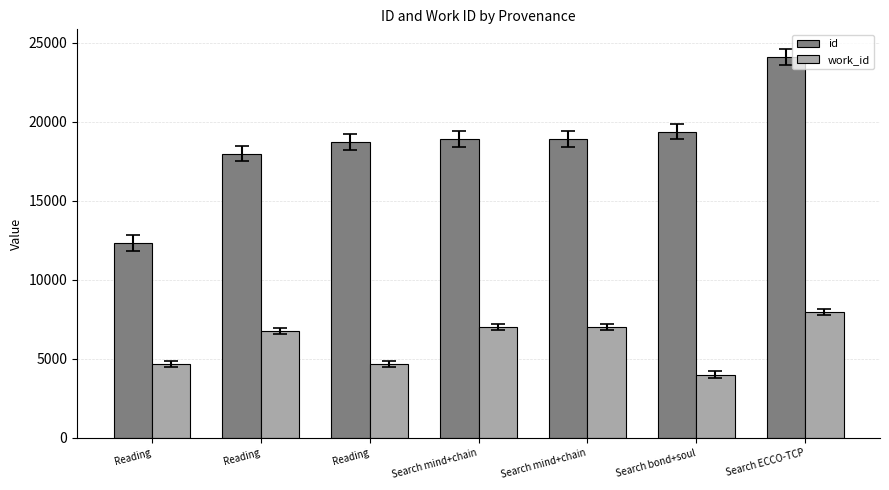

Reading right to left, transcribe all the data shown in this chart.

id: 24127	19393	18926	18898	18741	18001	12359
work_id: 7955	4010	7015	7008	4685	6764	4685